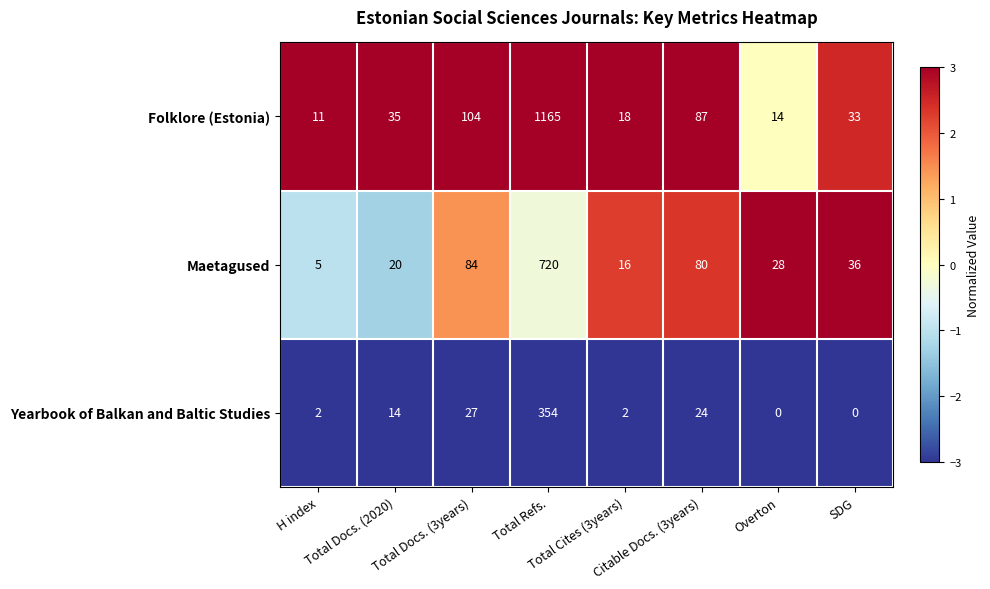

List the series in order of their peak value, highest first.

Folklore (Estonia), Maetagused, Yearbook of Balkan and Baltic Studies